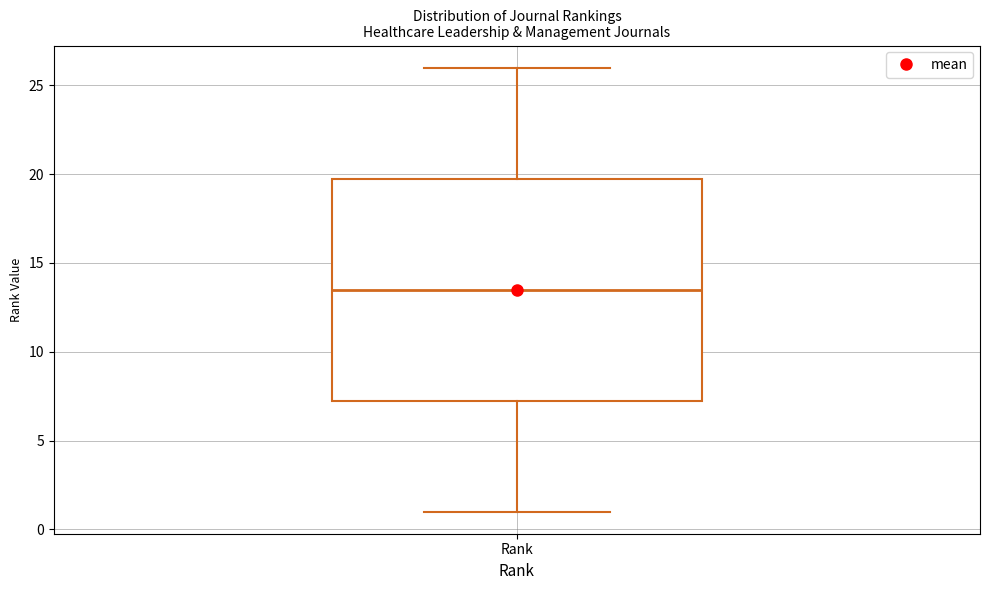

Transcribe this box plot: give where the median line is, the range the box spans, and where the two whiskers end, as read against the y-axis. The values are not printed on the chart, so give them approximately, as read against the axis.

median 13.5, box 7.5 to 20.0, whiskers 1.0 to 26.0